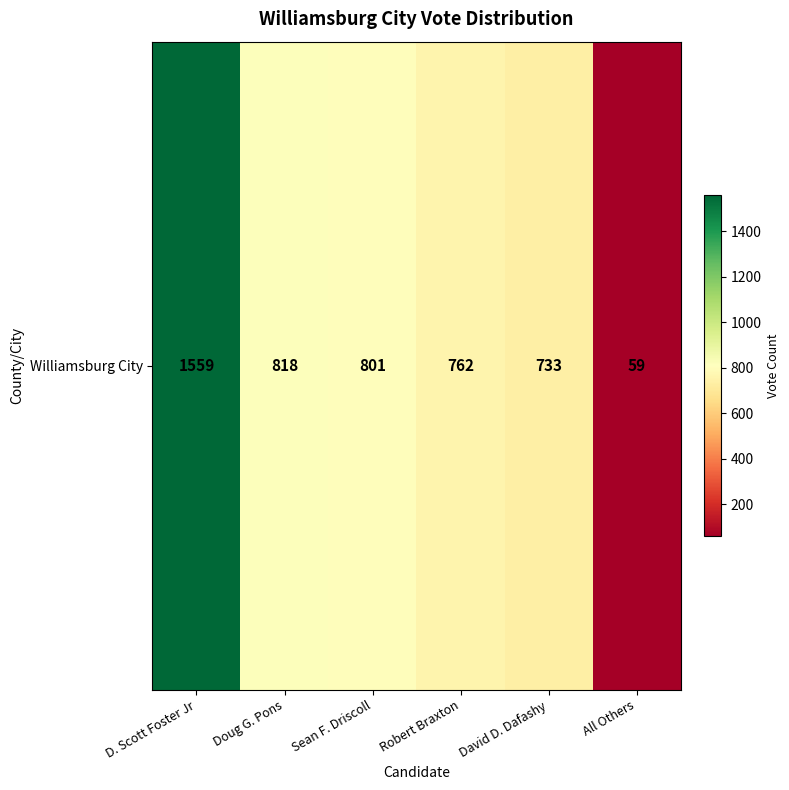

How many data points are less than 801?

3